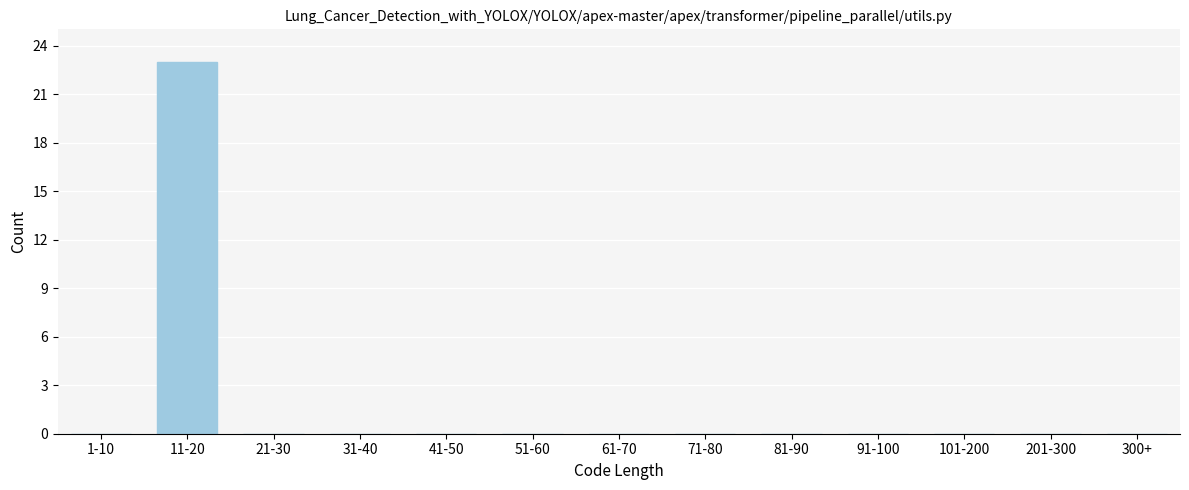

Reading right to left, list all the values displayed in this chart.

300+=0	201-300=0	101-200=0	91-100=0	81-90=0	71-80=0	61-70=0	51-60=0	41-50=0	31-40=0	21-30=0	11-20=23	1-10=0